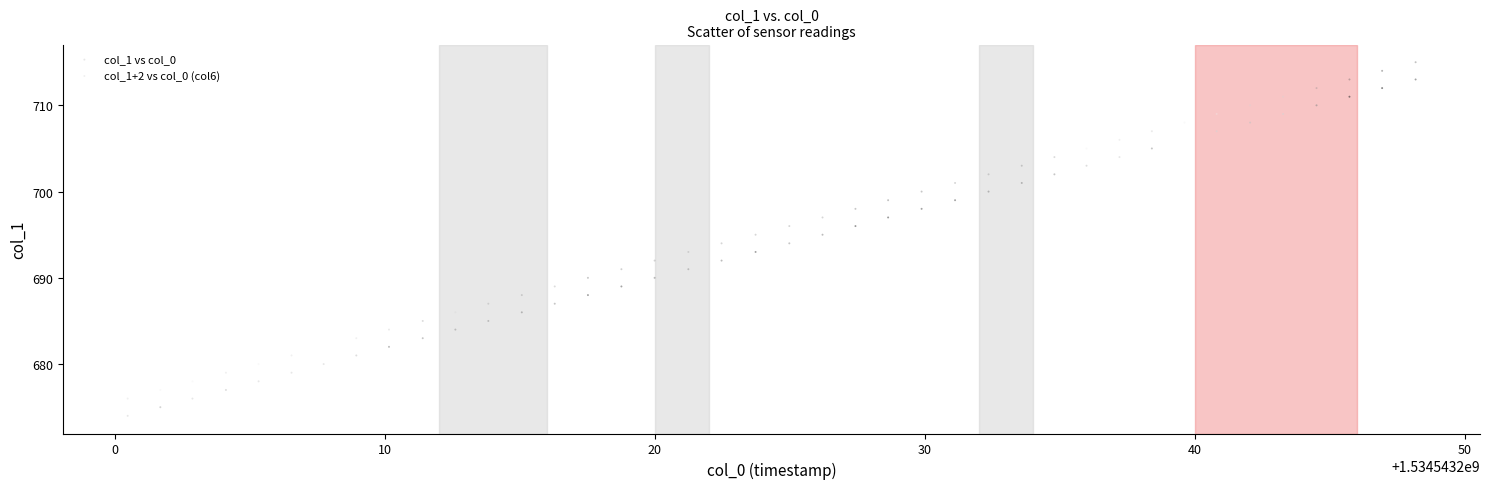

What are all the series names shown in the legend?

col_1 vs col_0, col_1+2 vs col_0 (col6)